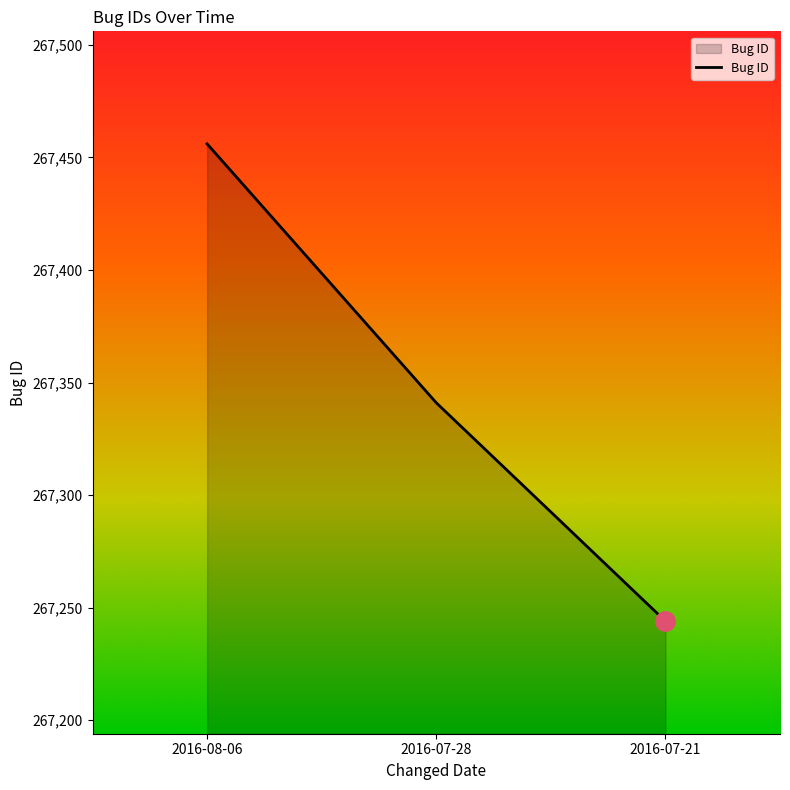

What is the difference between the maximum and minimum values?

212